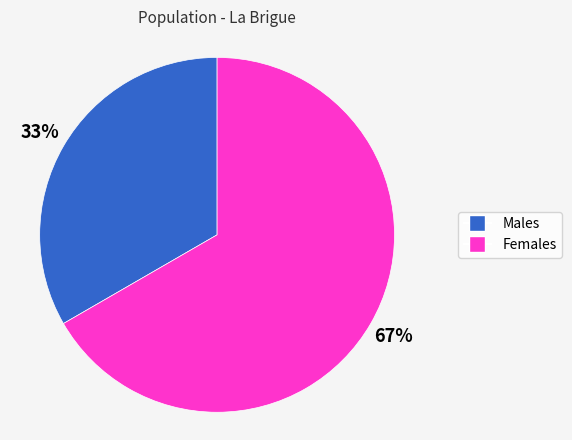

Does any single category account for the majority?

Yes